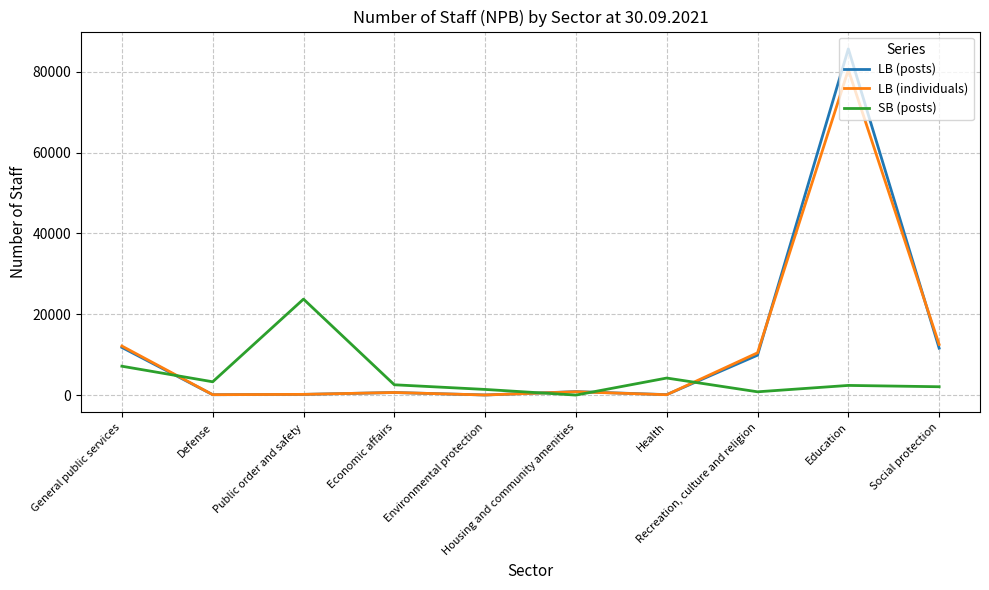

What is the sum of all LB (individuals) values?

117441.0